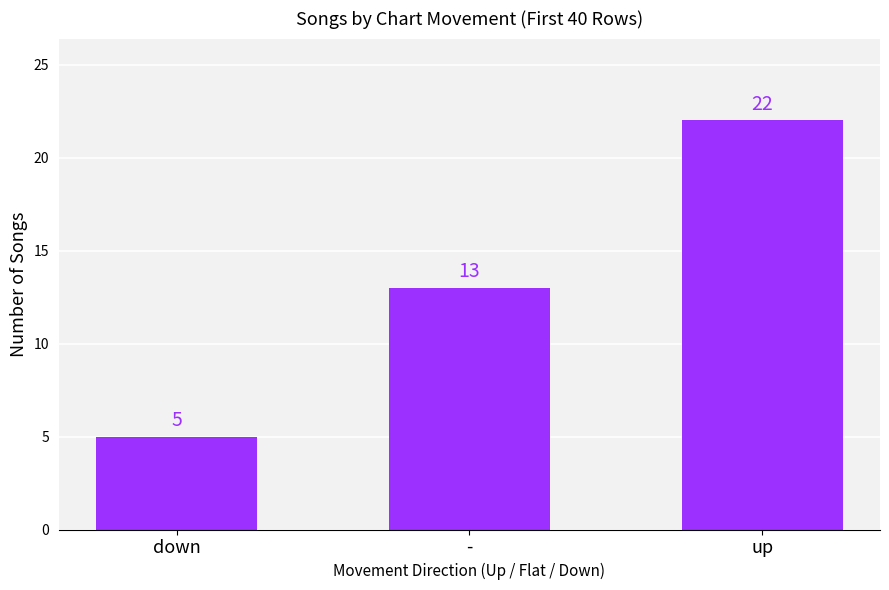

What is the value of the 1st bar from the left?

5